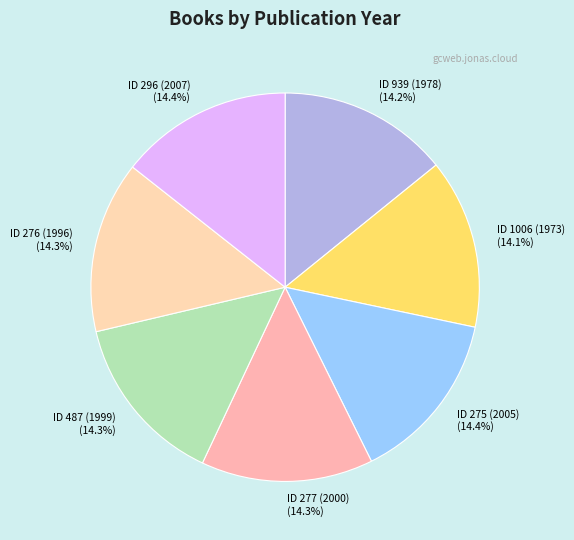

Is the sum of ID 939 (1978) and ID 1006 (1973) greater than half?

No